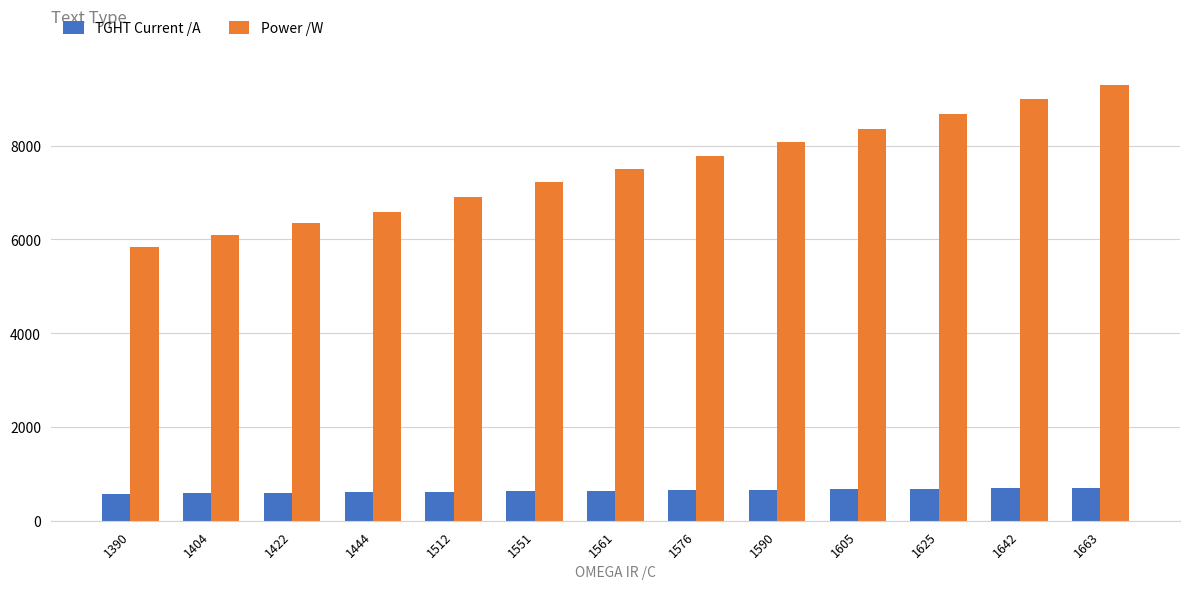

What is the average value of the Power /W series?

7512.4